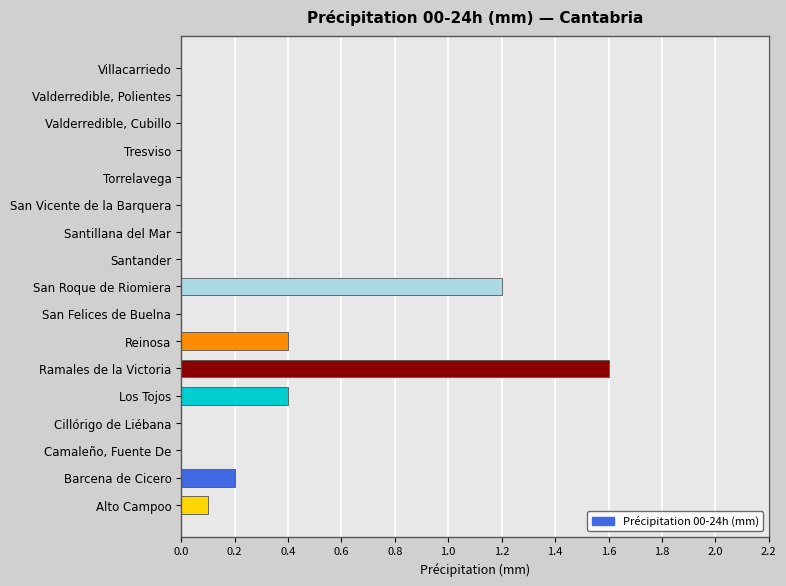

What is the maximum value shown in the chart?

1.6